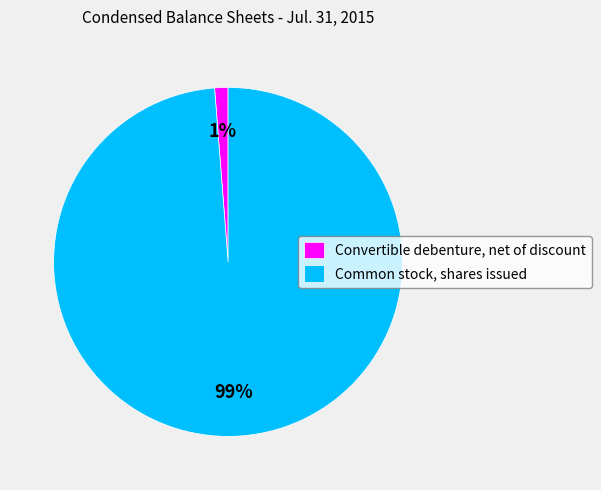

To the nearest percent, what is the average slice percentage?

50%